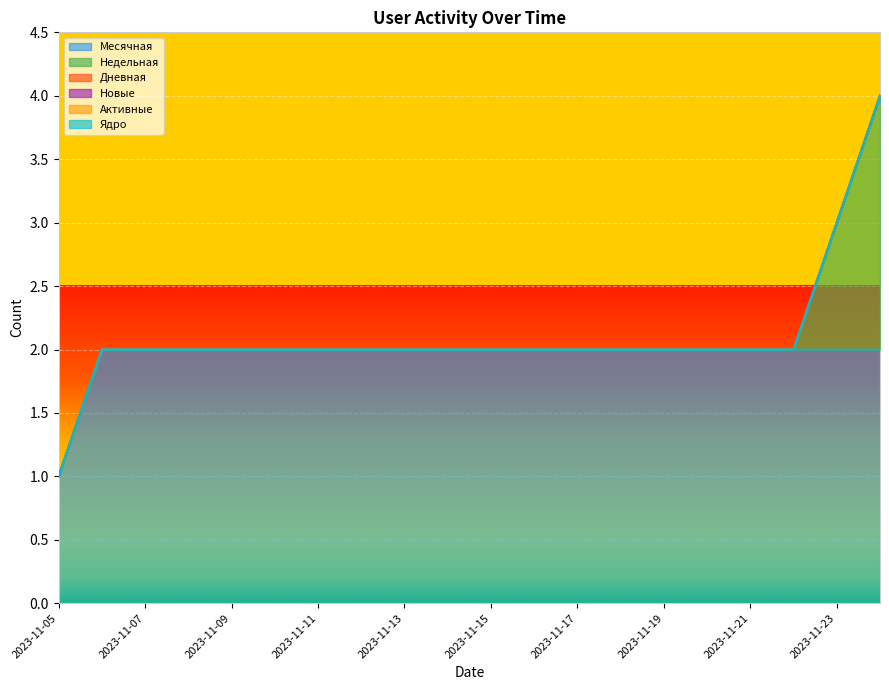

What is the spread (max minus min) of values at 2023-11-07?

2